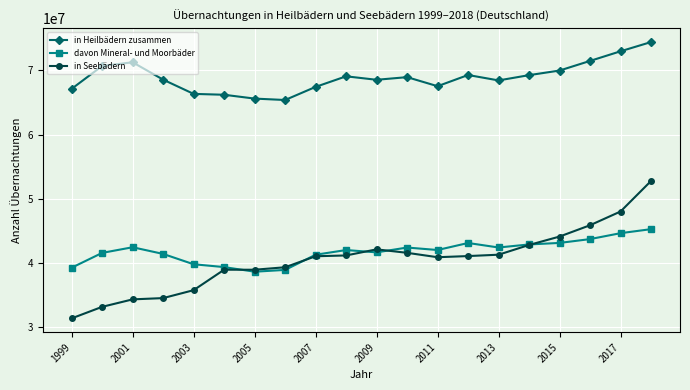

What is the value of the davon Mineral- und Moorbäder point at the 1st from the left?

39238947